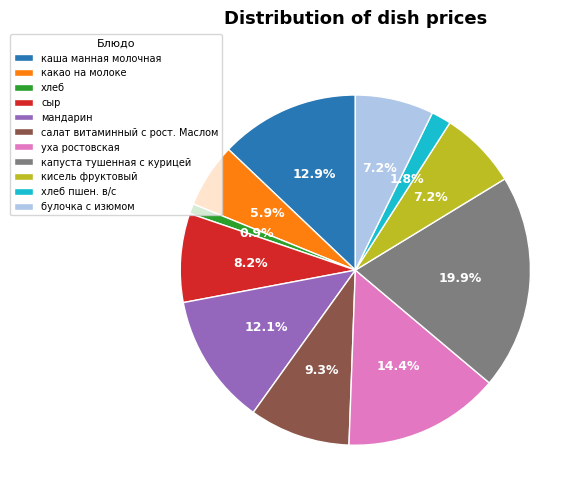

Combined, do кисель фруктовый and хлеб account for over 50%?

No